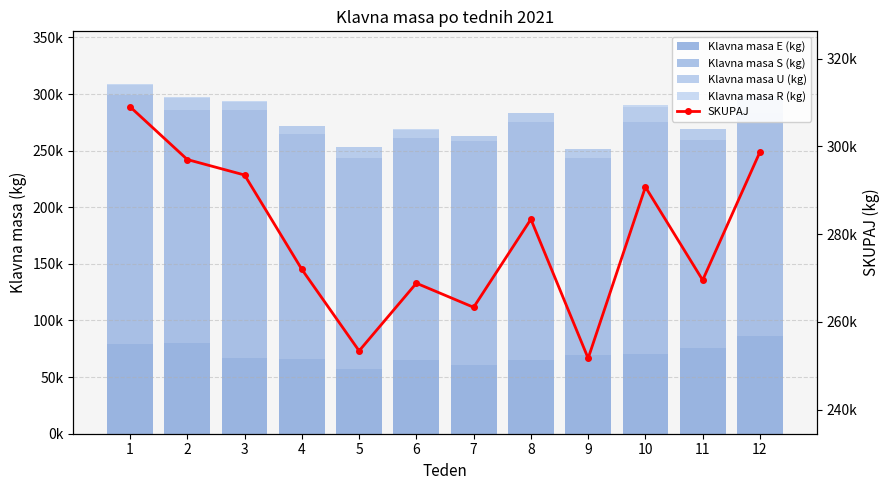

What is the value of the Klavna masa U (kg) bar at the 6th from the left?

7729